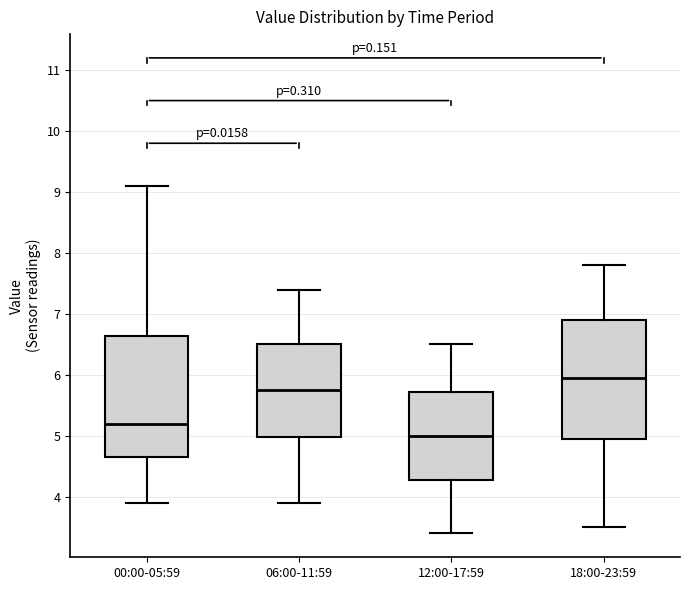

Which box's median line is the lowest?

12:00-17:59